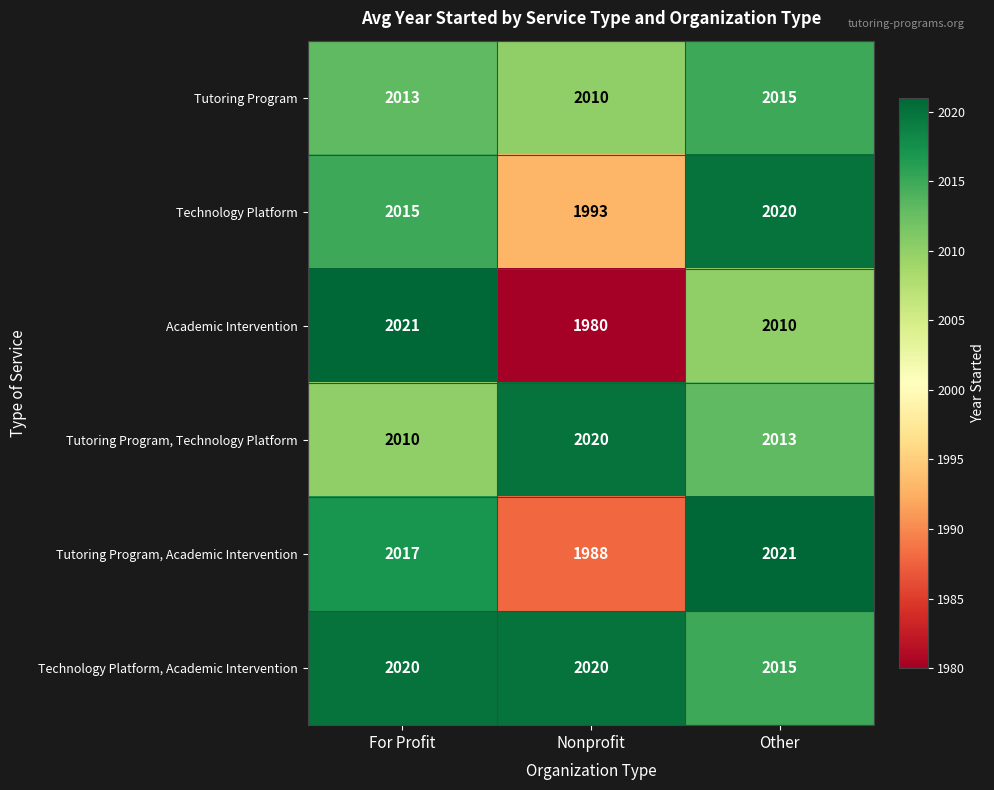

Reading right to left, what are all the values shown in this chart?

Tutoring Program: 2015	2010	2013
Technology Platform: 2020	1993	2015
Academic Intervention: 2010	1980	2021
Tutoring Program, Technology Platform: 2013	2020	2010
Tutoring Program, Academic Intervention: 2021	1988	2017
Technology Platform, Academic Intervention: 2015	2020	2020